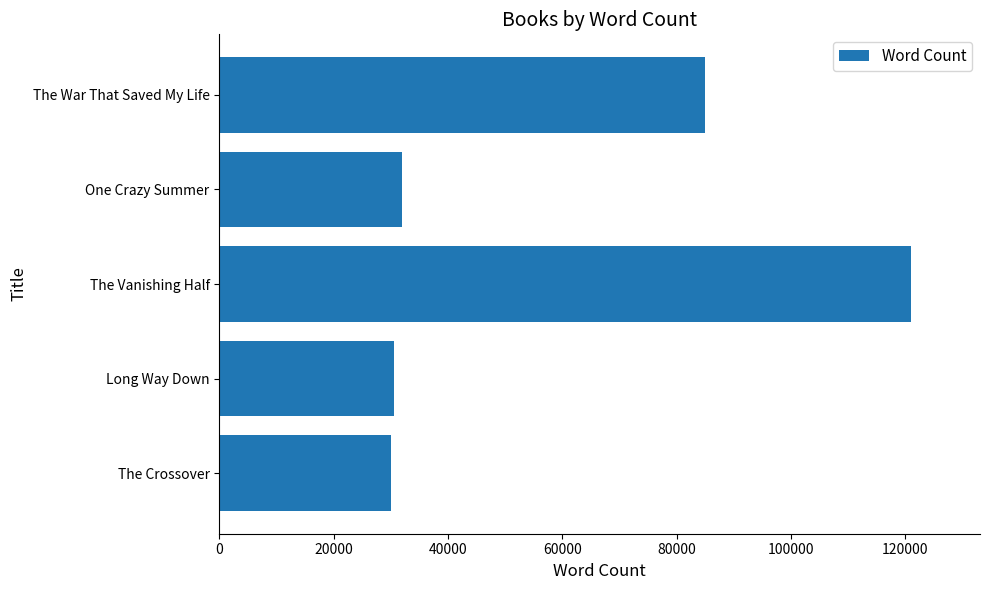

Are the bars horizontal?

Yes